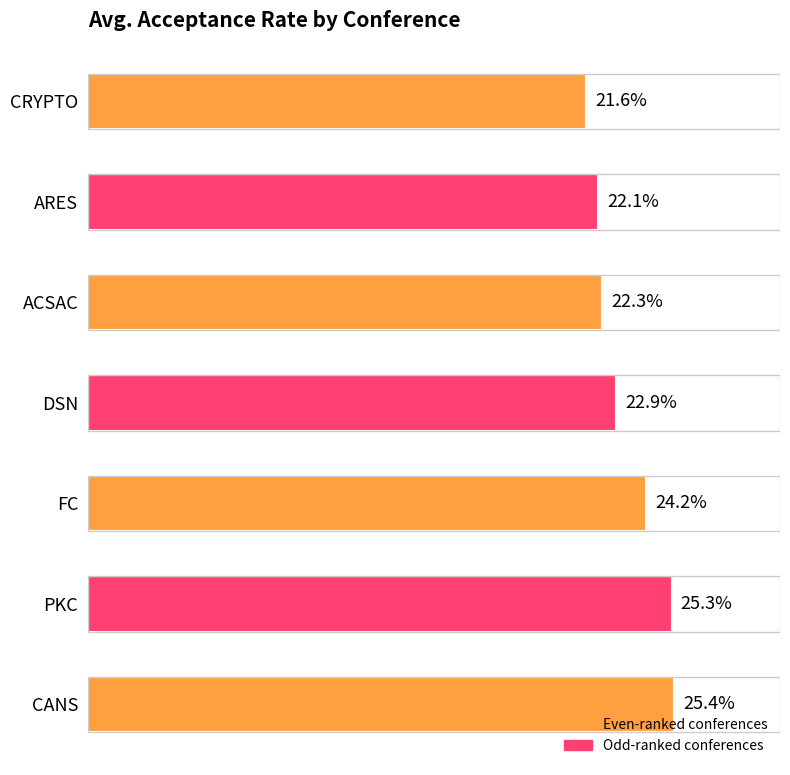

Rank the categories by value from lowest to highest.

CRYPTO, ARES, ACSAC, DSN, FC, PKC, CANS